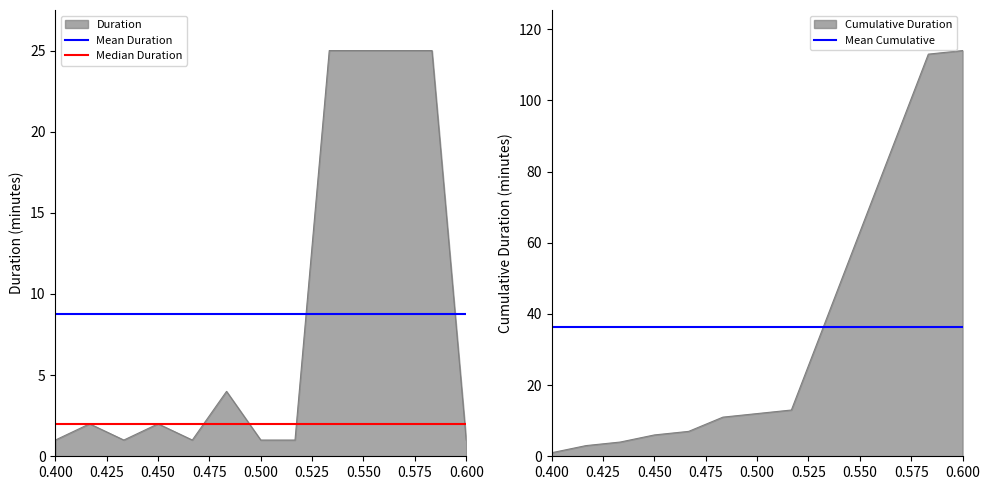

True or false: Mean Duration has a value of 8.8 at 0.400.

True